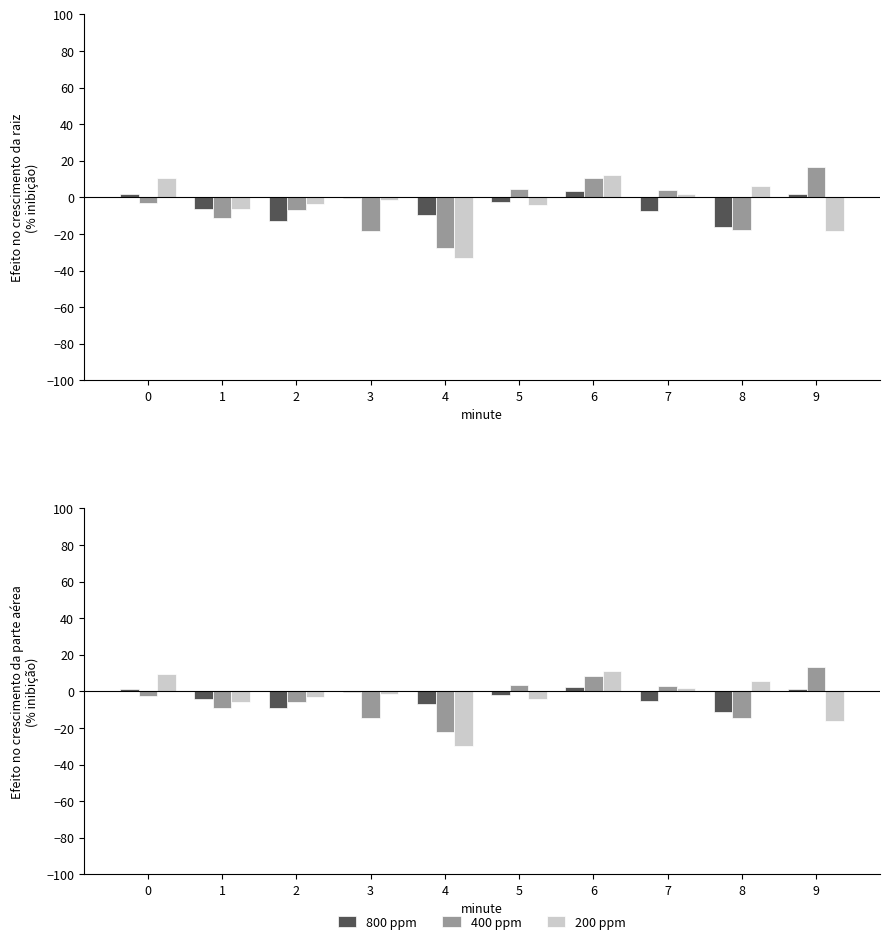

How many positive values does the 400 ppm series have?

4